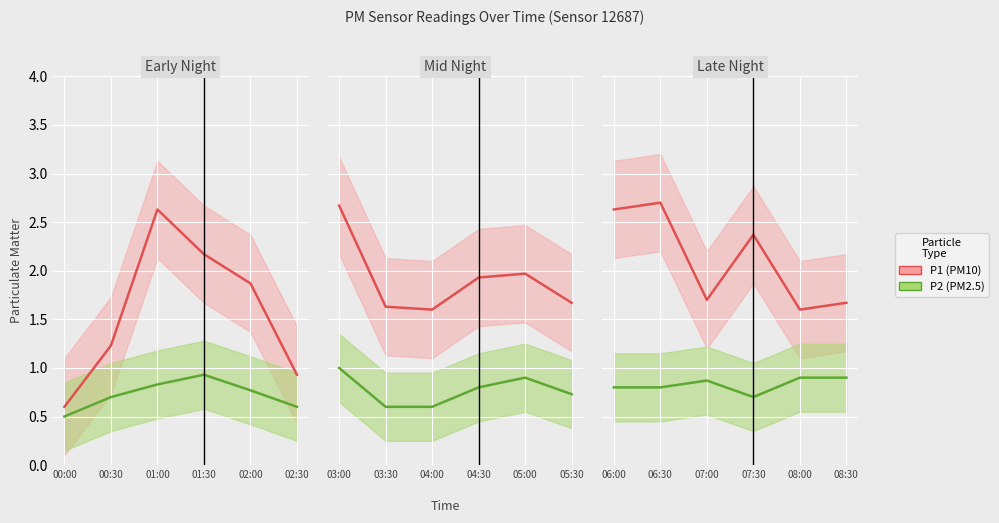

What is the value of the P2 point at the 3rd from the left?

0.9